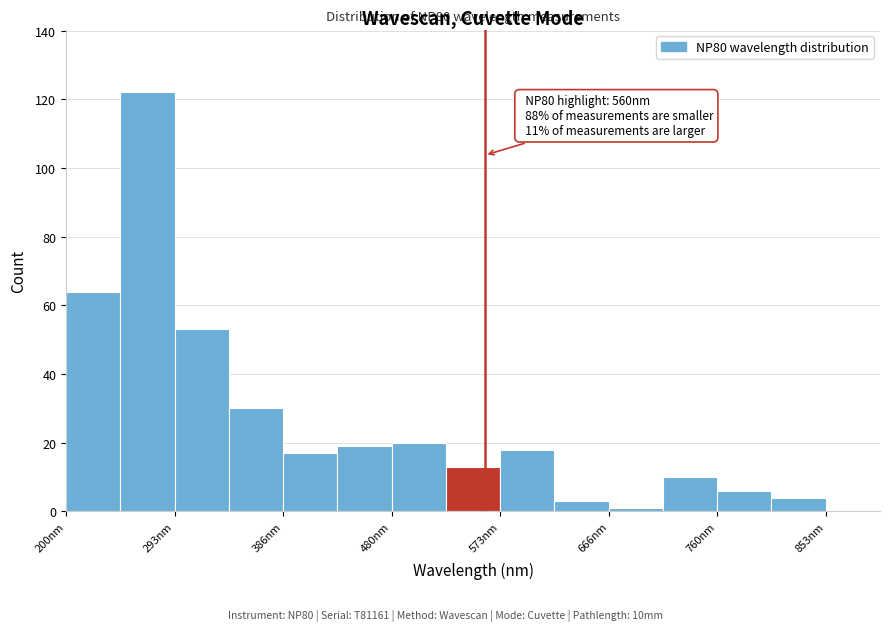

Which range on the x-axis has the tallest bar?

250 to 290